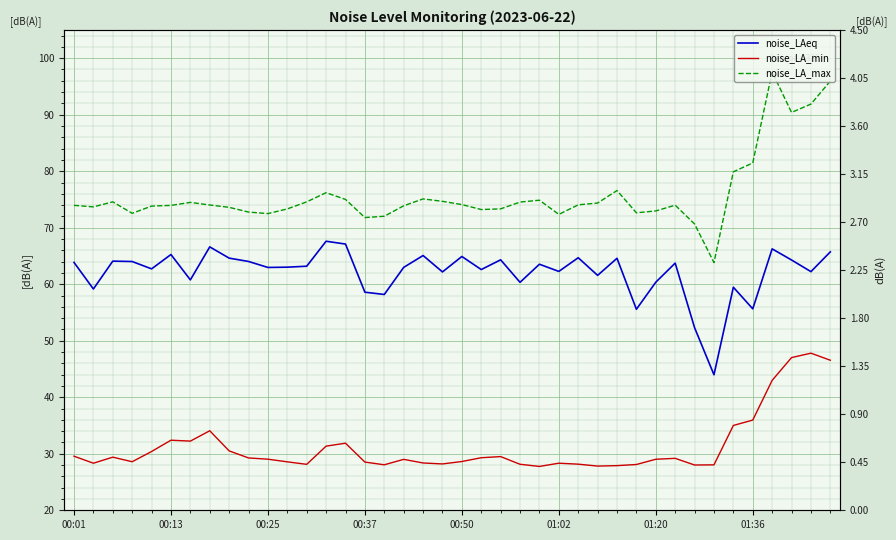

List the series in order of their peak value, highest first.

noise_LA_max, noise_LAeq, noise_LA_min